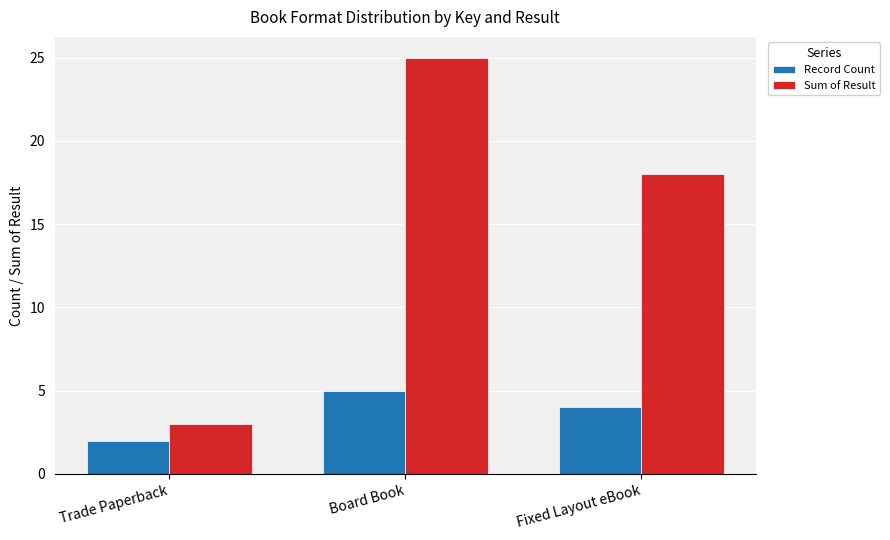

What is the difference between the Record Count values at Fixed Layout eBook and Board Book?

1